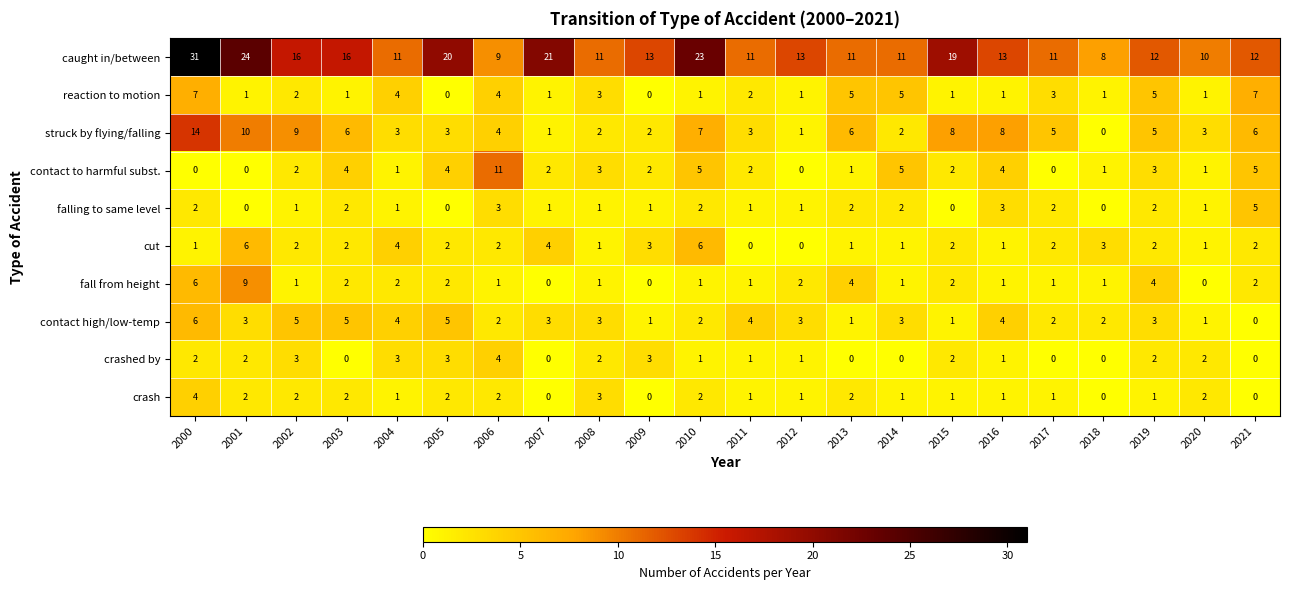

Which series has the largest range (max minus min)?

caught in/between